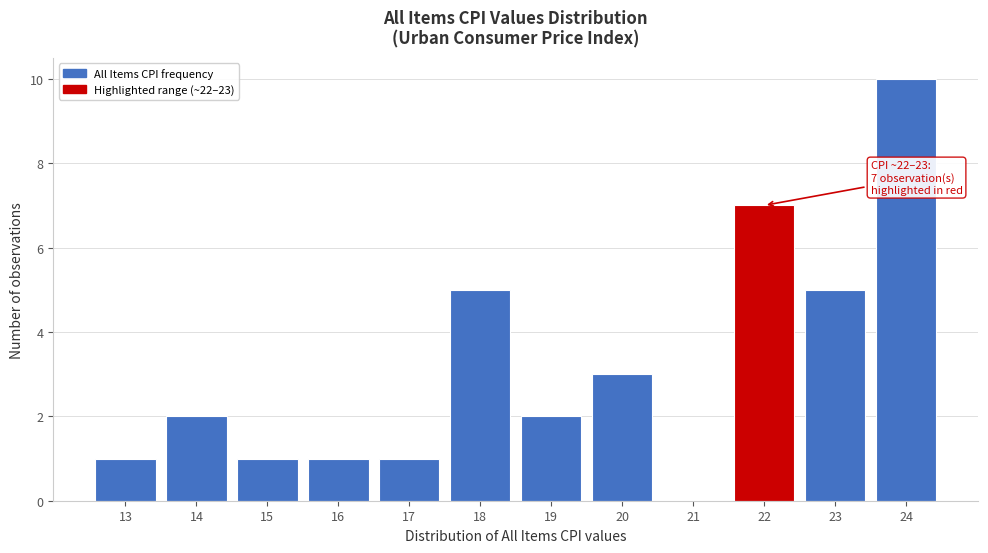

Reading right to left, list all the values displayed in this chart.

24=10	23=5	22=7	21=0	20=3	19=2	18=5	17=1	16=1	15=1	14=2	13=1